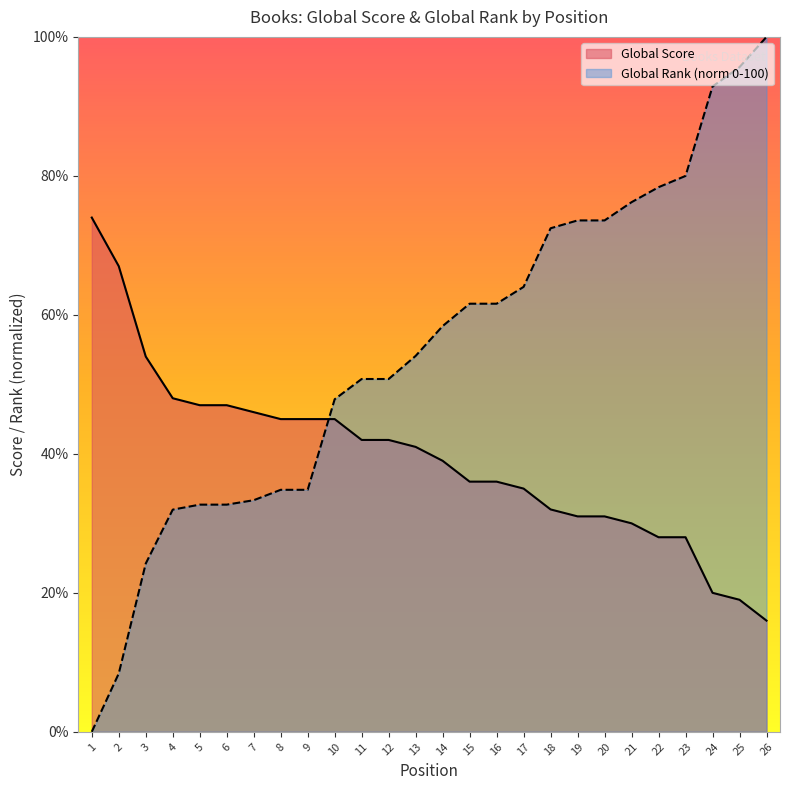

How many data points in Global Rank (scaled) are less than 58?

13